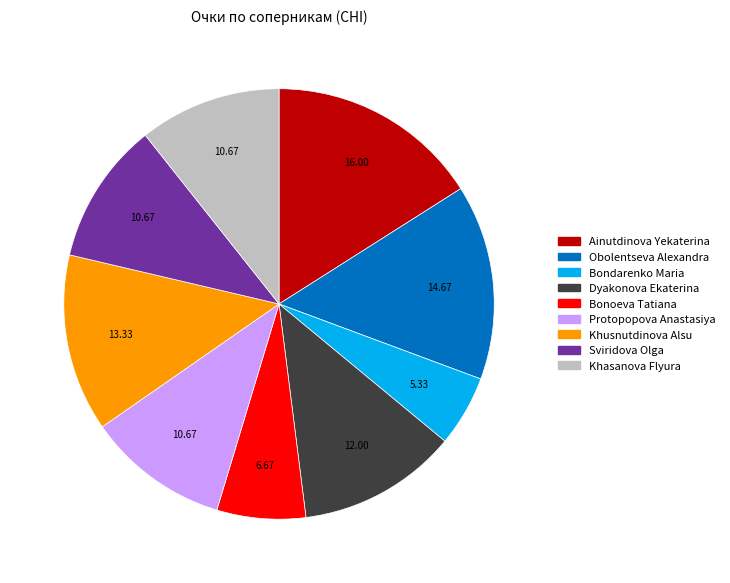

Does Khusnutdinova Alsu account for over 50% of the chart?

No